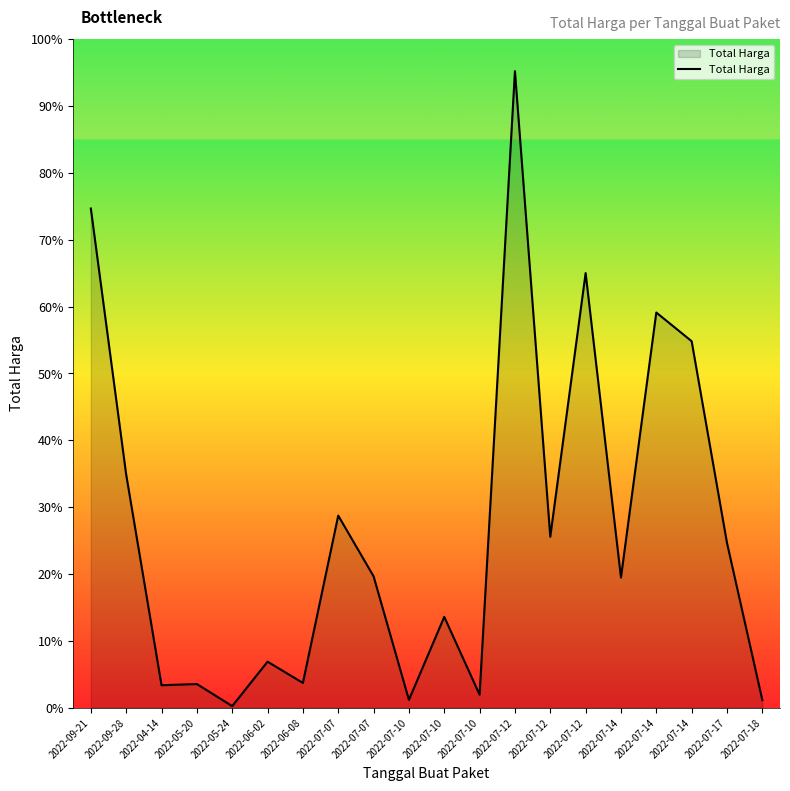

Does the chart display data point markers on the line(s)?

No